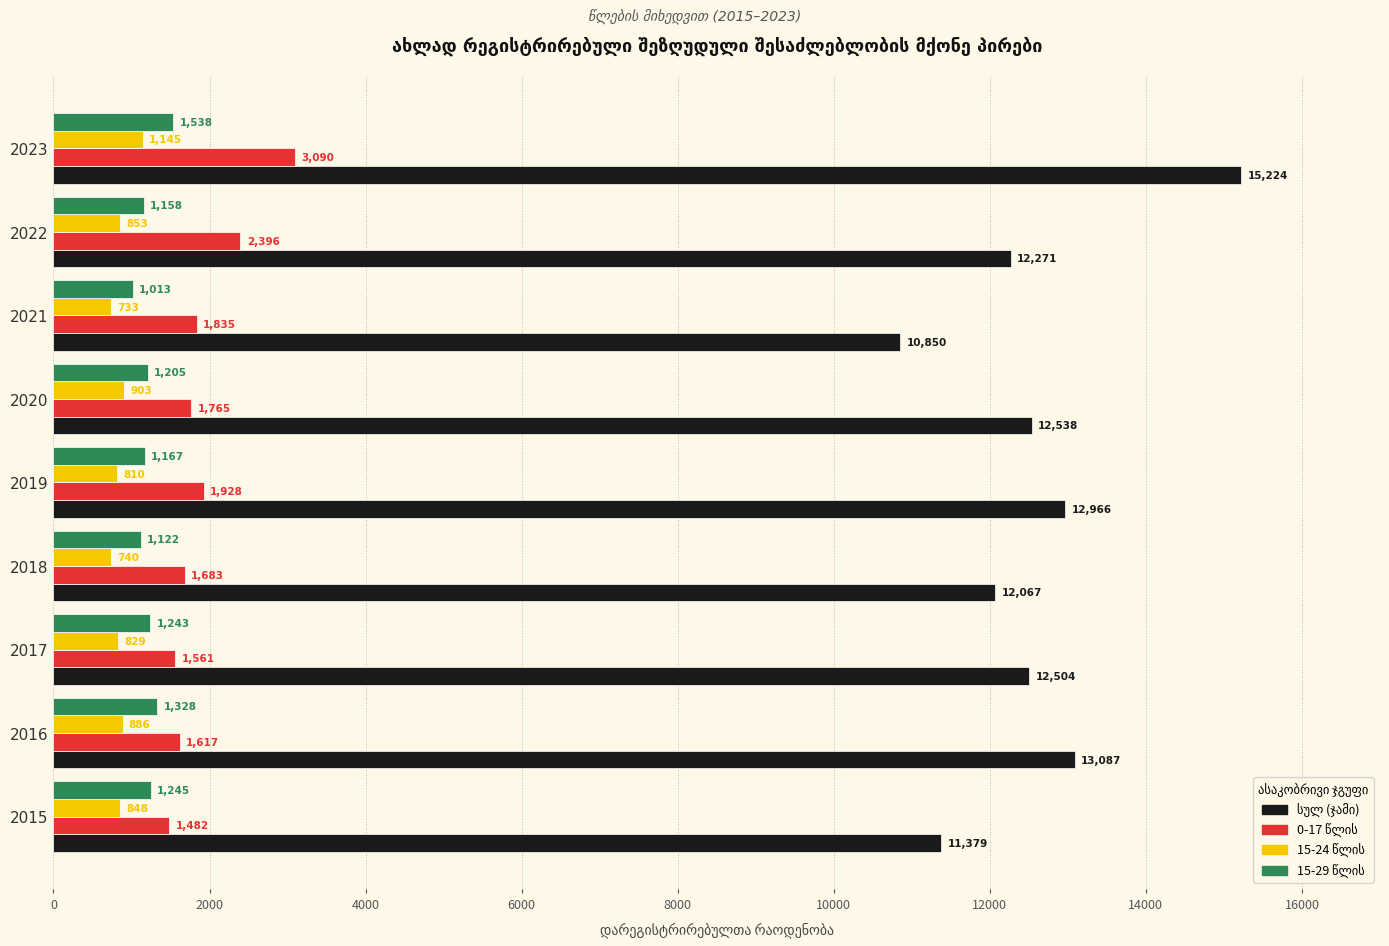

What is the minimum value shown in the chart?

733